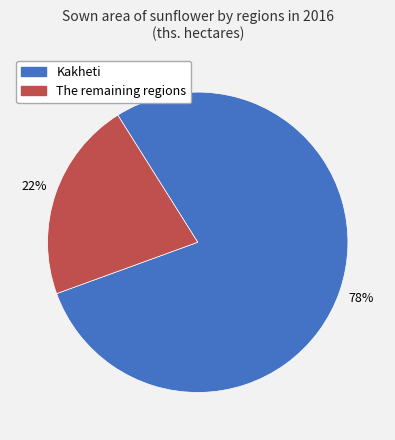

To the nearest percent, what is the combined percentage of Kakheti and The remaining regions?

100%